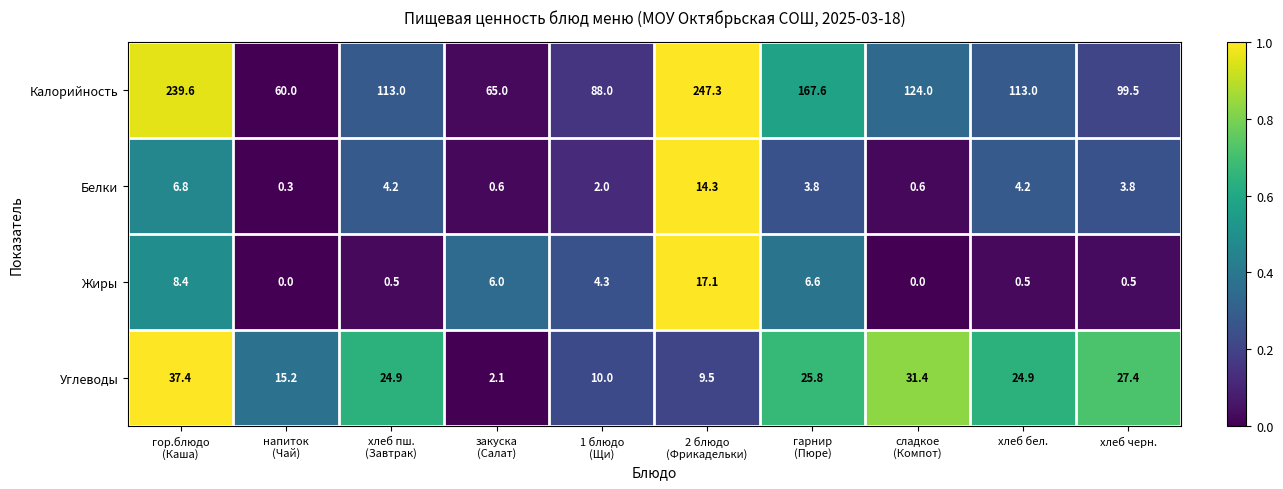

Which series has the largest total across all categories?

Калорийность